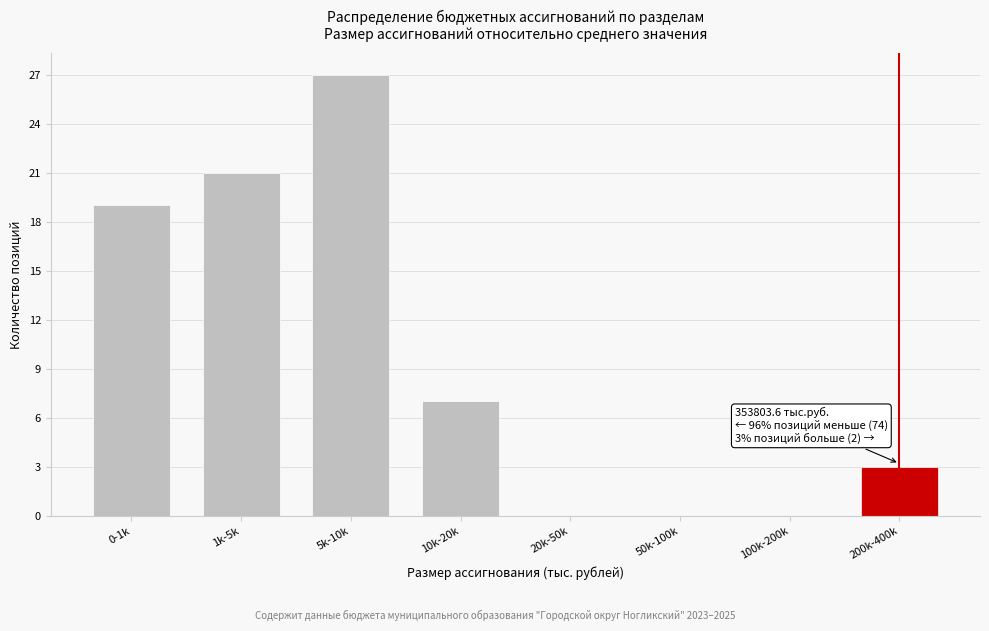

Reading left to right, what are all the values shown in this chart?

0-1k=19	1k-5k=21	5k-10k=27	10k-20k=7	20k-50k=0	50k-100k=0	100k-200k=0	200k-400k=3